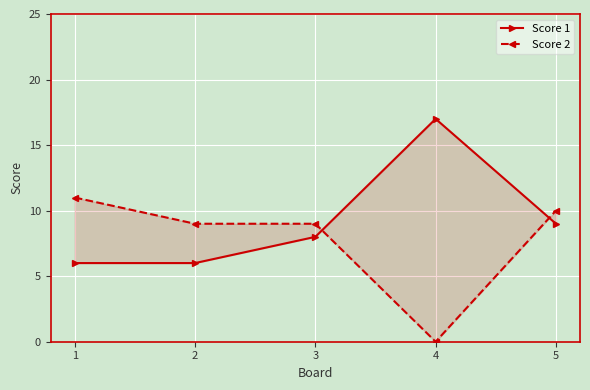

How many values in Score 2 are above zero?

4